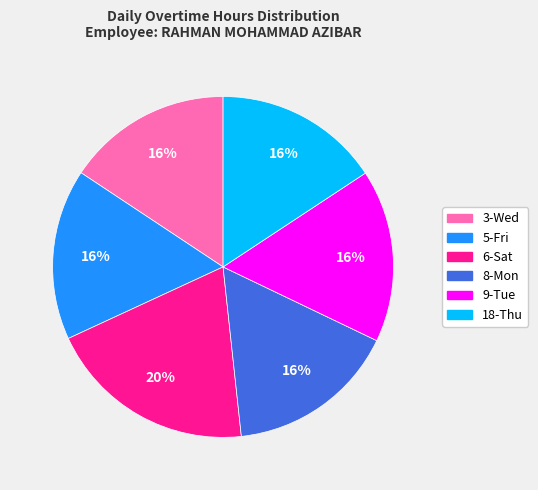

Is it true that 6-Sat is 27% of the pie?

False